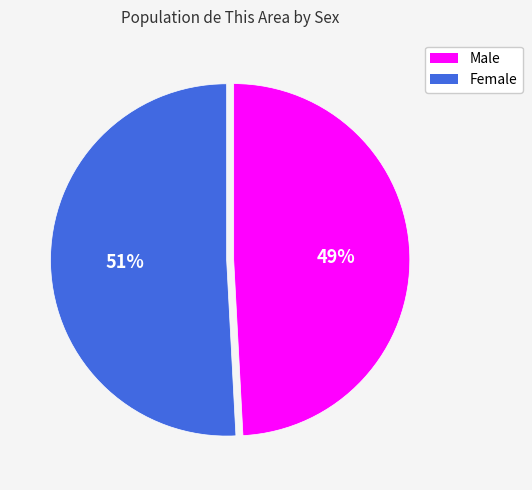

To the nearest percent, what percentage of the pie is Female?

51%